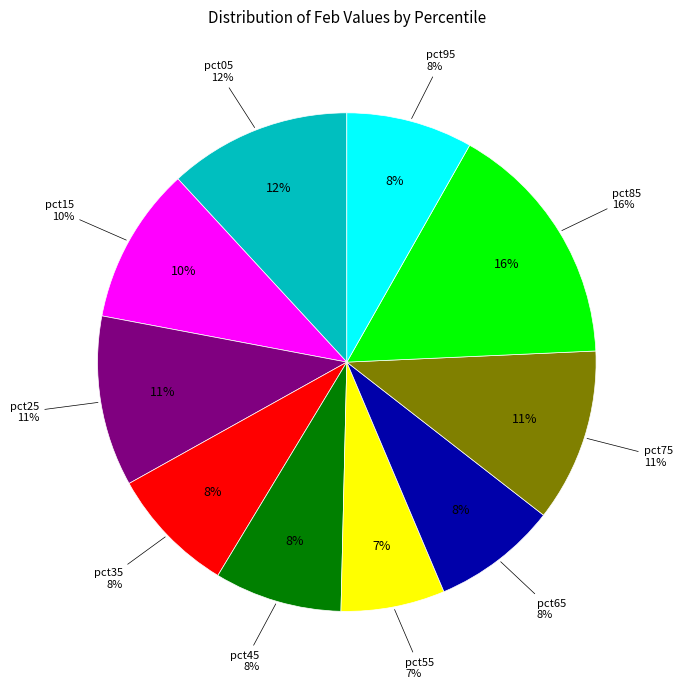

Combined, what portion of the pie is pct55 and pct65?

14.9%